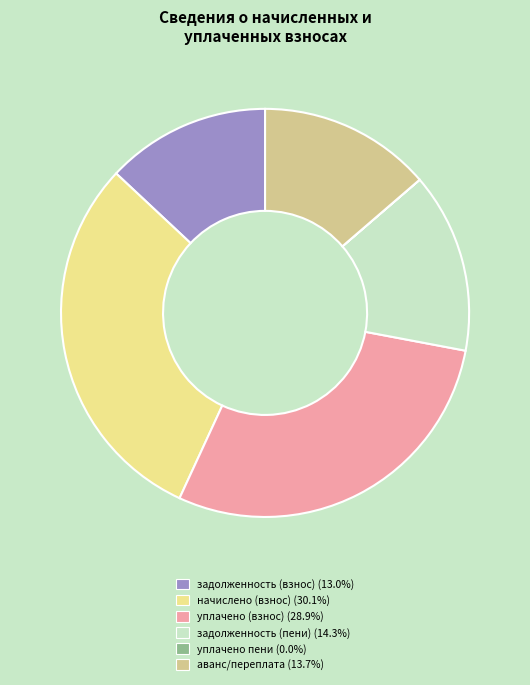

Does аванс/переплата (13.7%) account for over 50% of the chart?

No